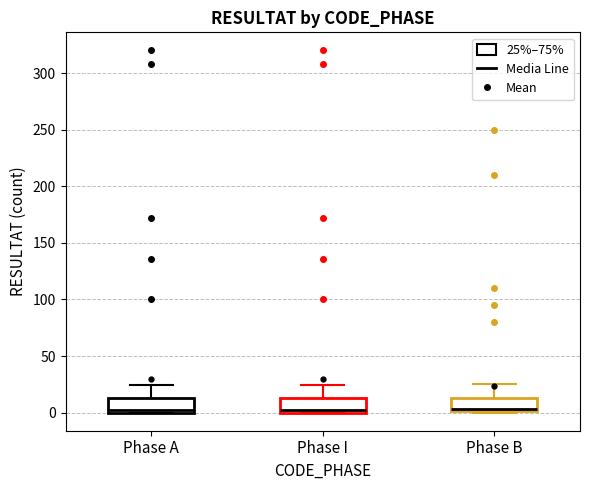

Reading left to right, read every box against the y-axis: the position of its median line, the range the box covers, and the ends of its whiskers. The values are not printed on the chart, so give them approximately, as read against the axis.

Phase A: median 0 (just above the box's lower edge), box 0 to 15, whiskers 0 to 25
Phase I: median 0 (just above the box's lower edge), box 0 to 15, whiskers 0 to 25
Phase B: median 5, box 0 to 15, whiskers 0 to 25